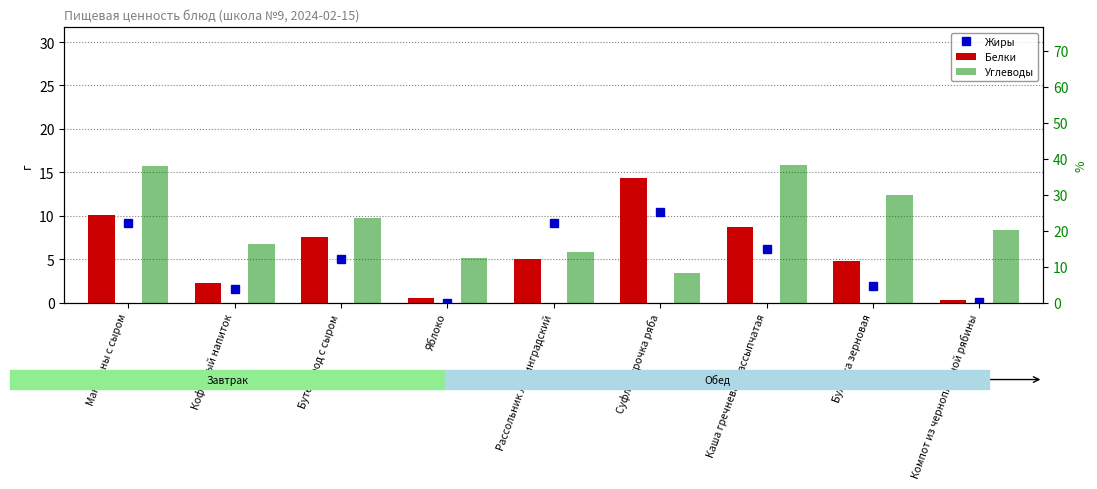

Which series changed the most between Суфле Курочка ряба and Компот из черноплодной рябины?

Белки